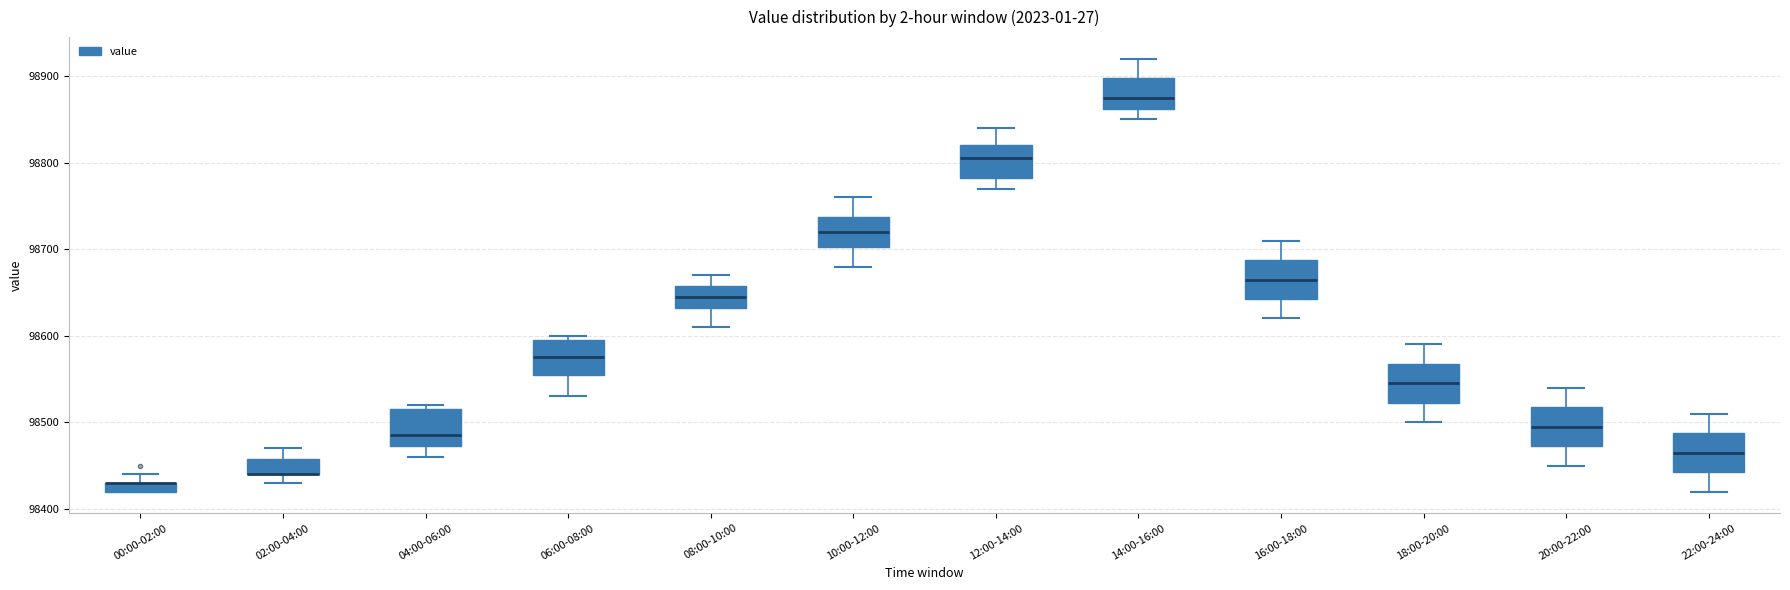

Where is the upper edge of the box for 10:00-12:00 on the y-axis? The values are not printed on the chart, so give them approximately, as read against the axis.

98740